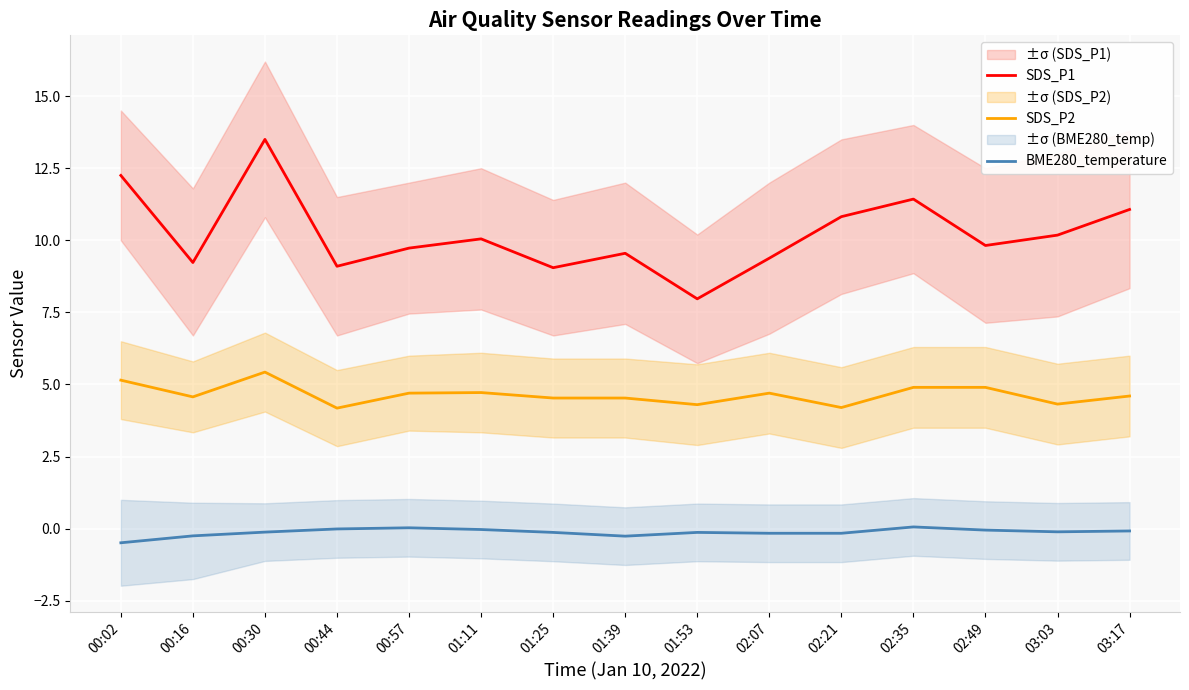

Between 00:44 and 00:02, which is larger?

00:02